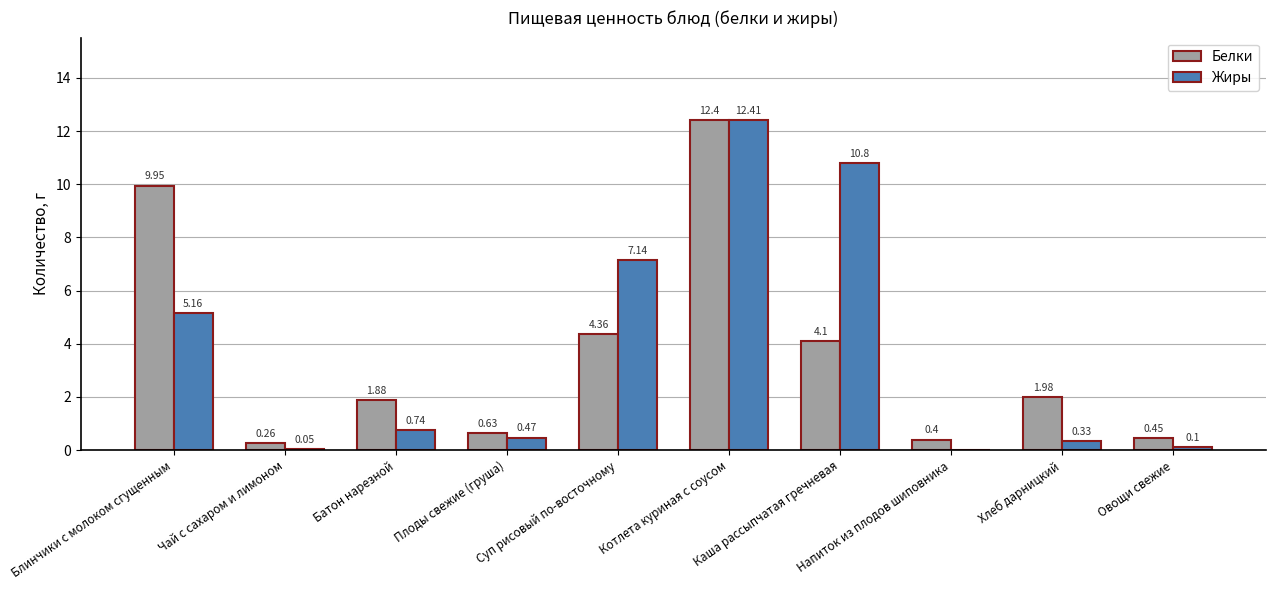

Which series changed the most between Батон нарезной and Овощи свежие?

Белки